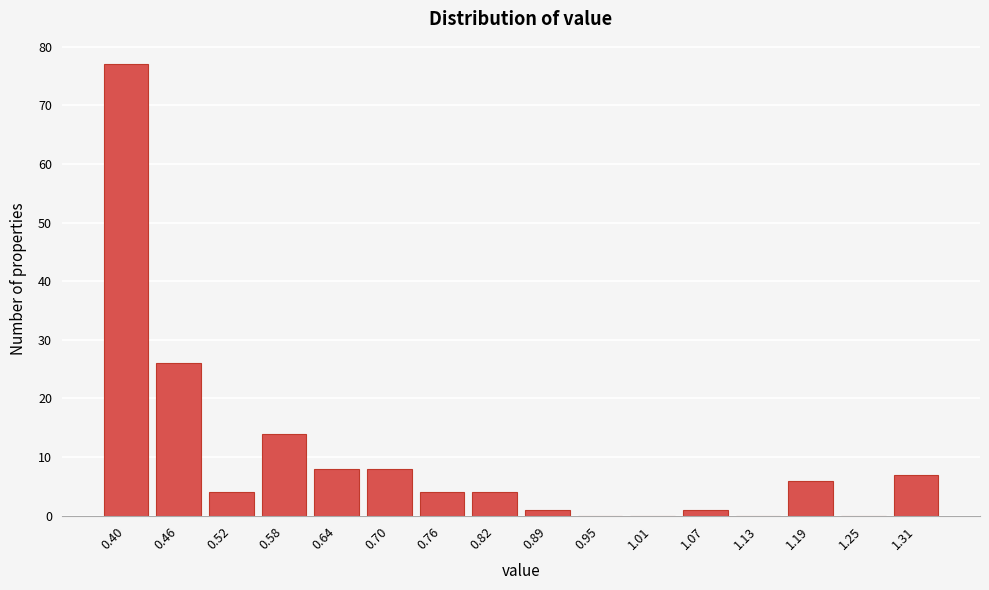

Reading right to left, what are all the values shown in this chart?

1.31=7	1.25=0	1.19=6	1.13=0	1.07=1	1.01=0	0.95=0	0.89=1	0.82=4	0.76=4	0.70=8	0.64=8	0.58=14	0.52=4	0.46=26	0.40=77